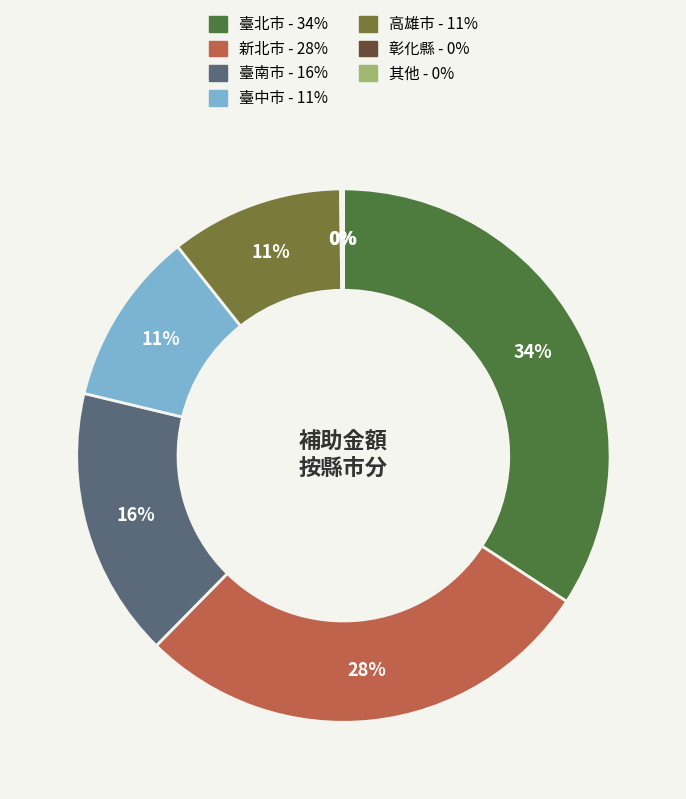

To the nearest percent, what is the difference between the largest and smallest slice percentages?

34%